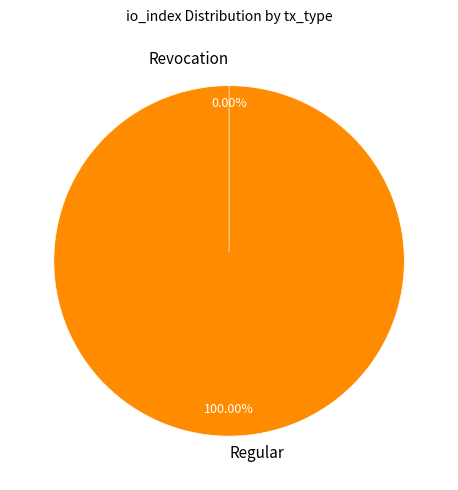

Which slice is the smallest?

Revocation